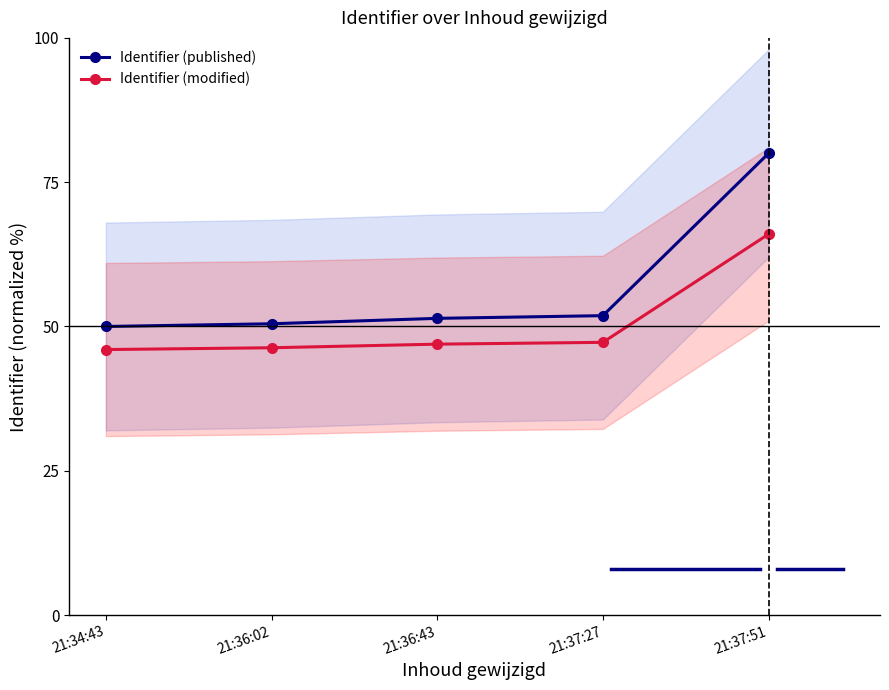

What is the smallest value displayed?

46.0